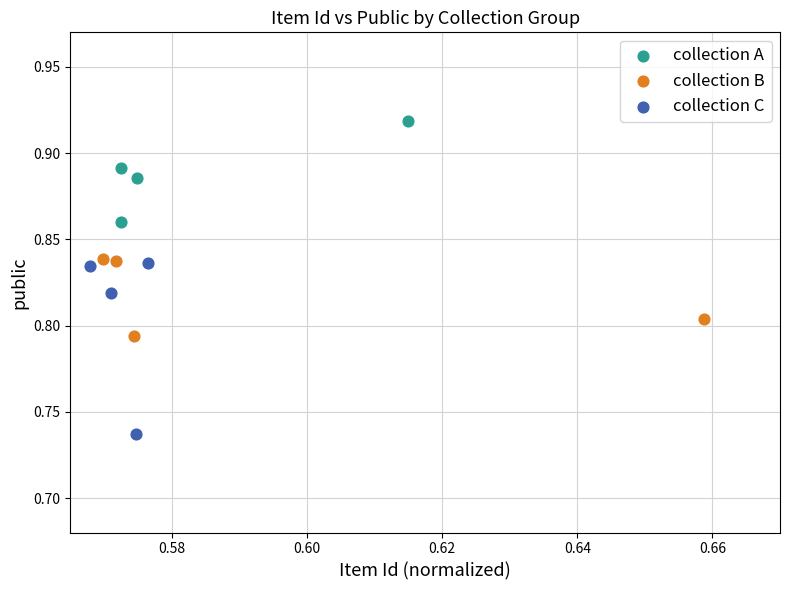

What are all the series names shown in the legend?

collection A, collection B, collection C